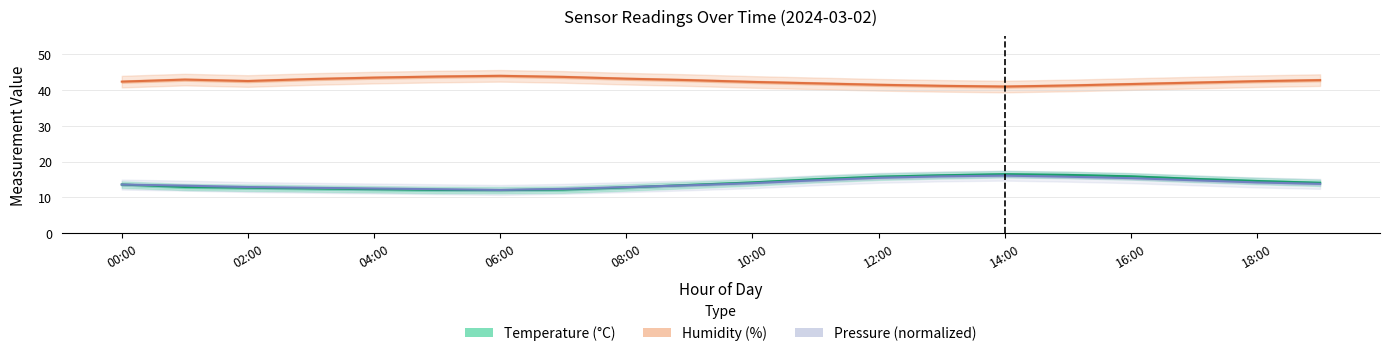

Which series changed the most between 04:00 and 13?

Temperature (°C)